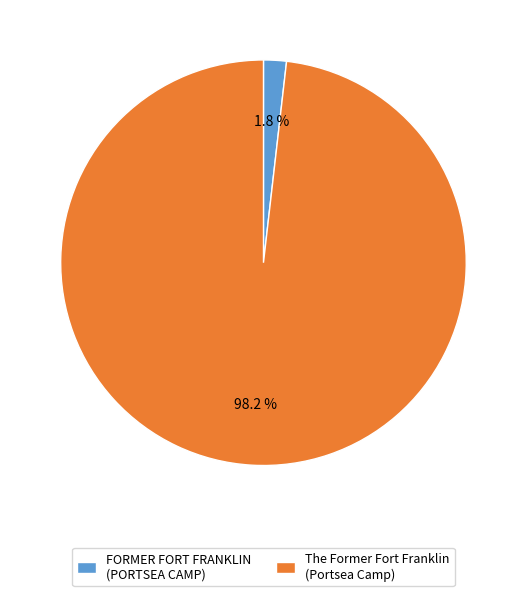

Is The Former Fort Franklin (Portsea Camp) the majority of the pie?

Yes